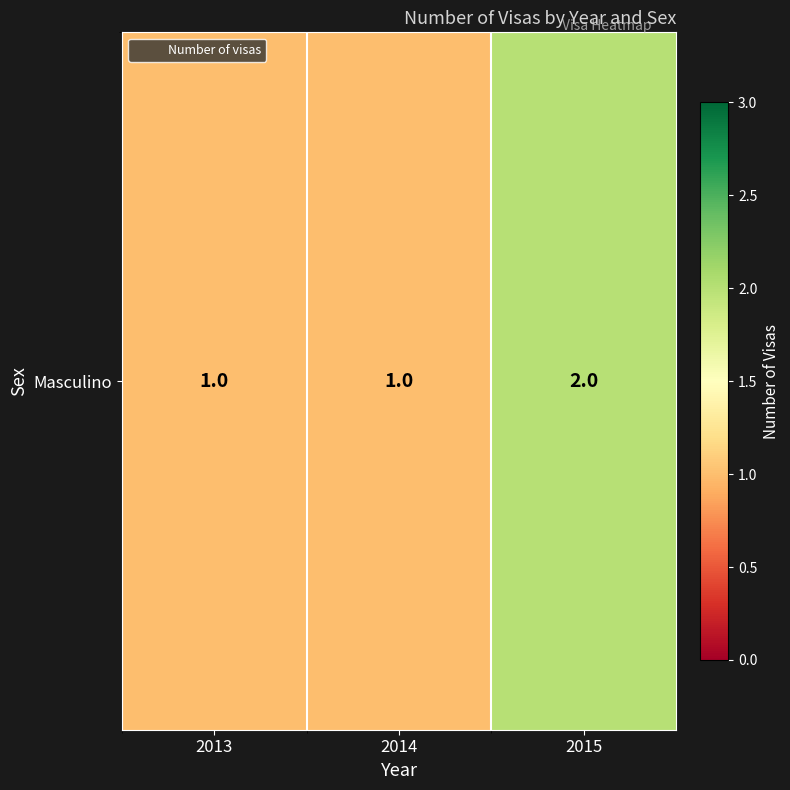

How many values exceed 1?

1